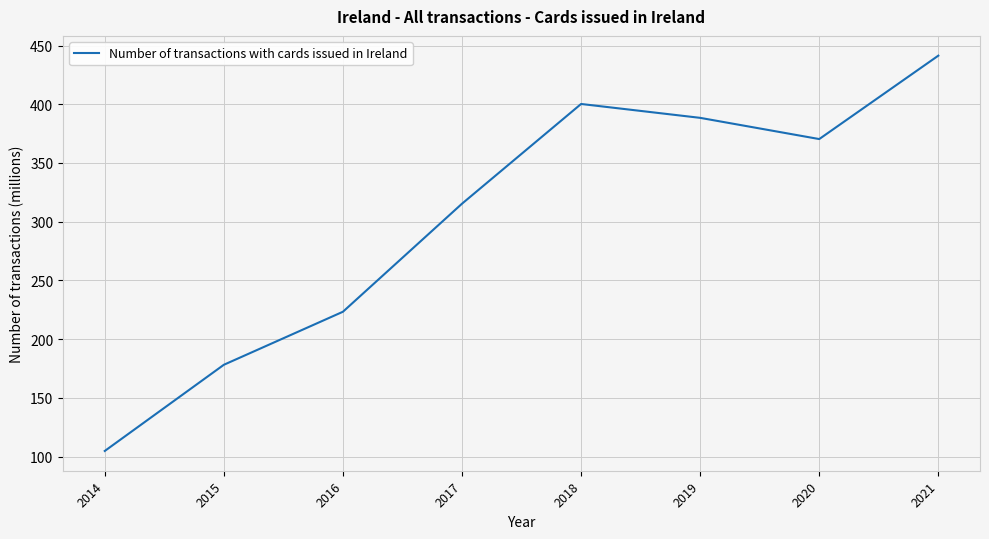

Count the number of categories in the chart.

8